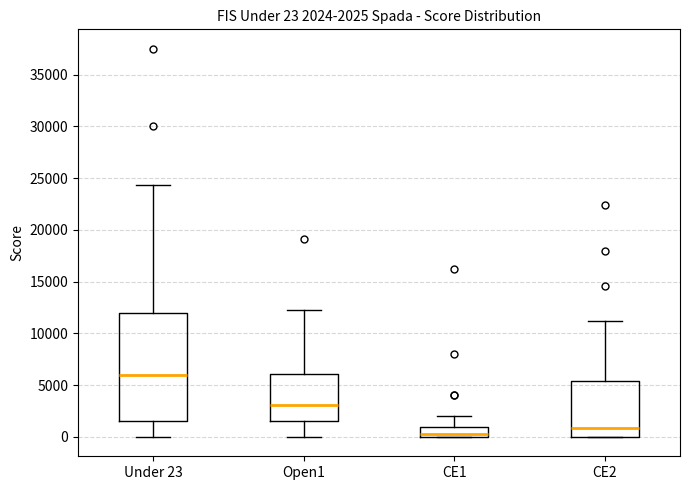

Which box's median line is the lowest?

CE1